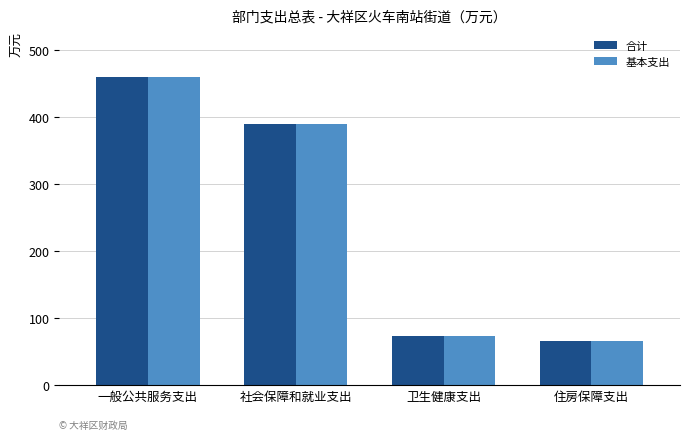

Where is 合计 nearest to the value 262?

社会保障和就业支出